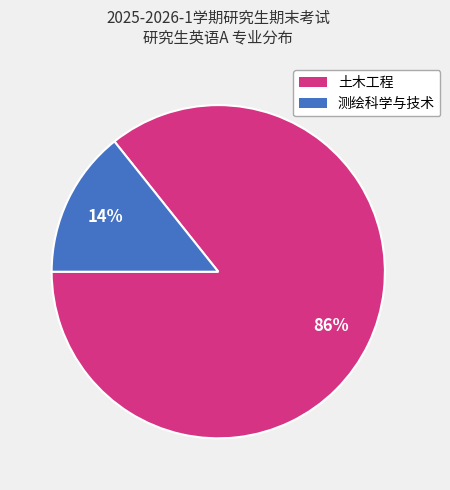

Is it true that 土木工程 is 86% of the pie?

True